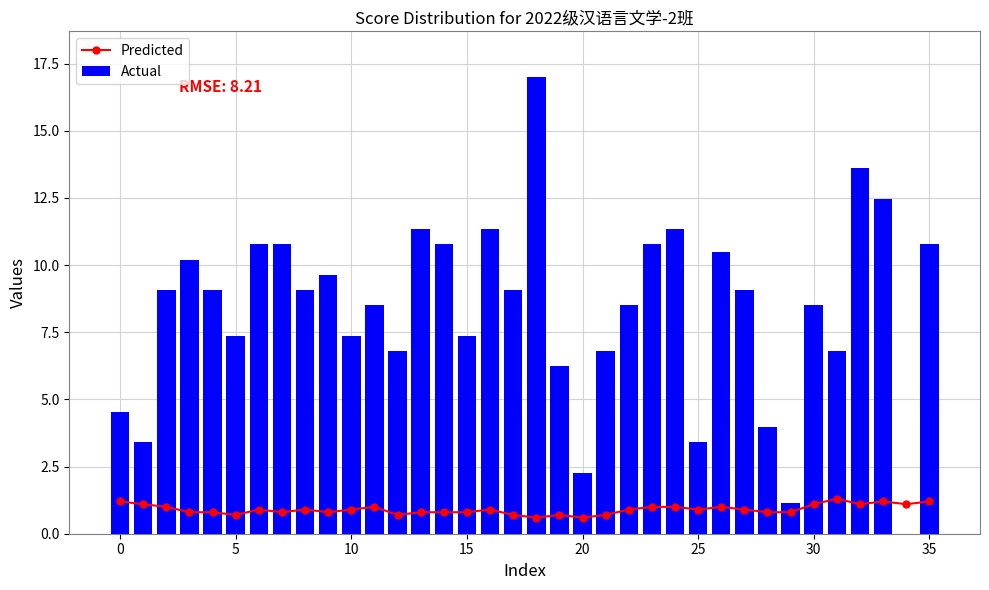

What is the difference between the Actual values at 31 and 35?

4.0